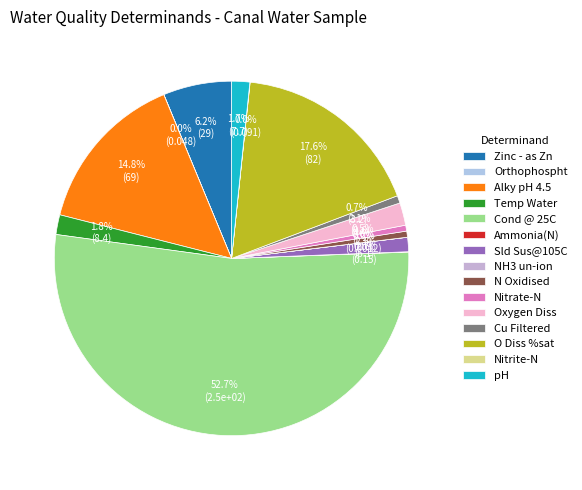

What is the majority slice?

Cond @ 25C